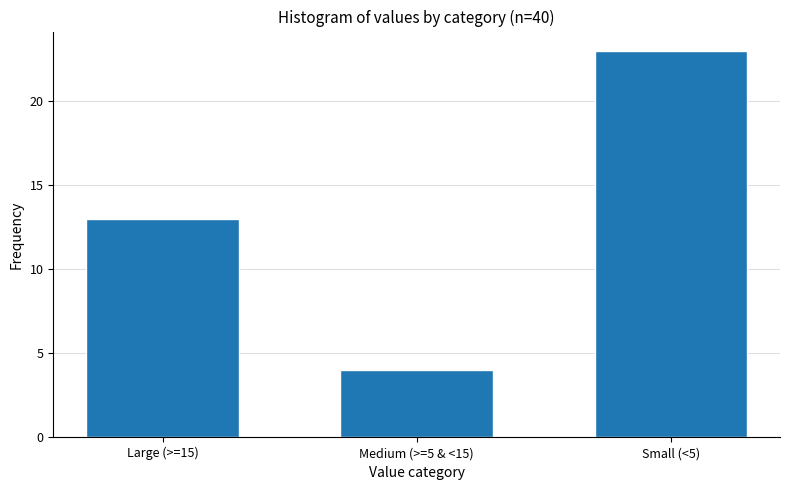

Reading left to right, transcribe all the data shown in this chart.

13	4	23